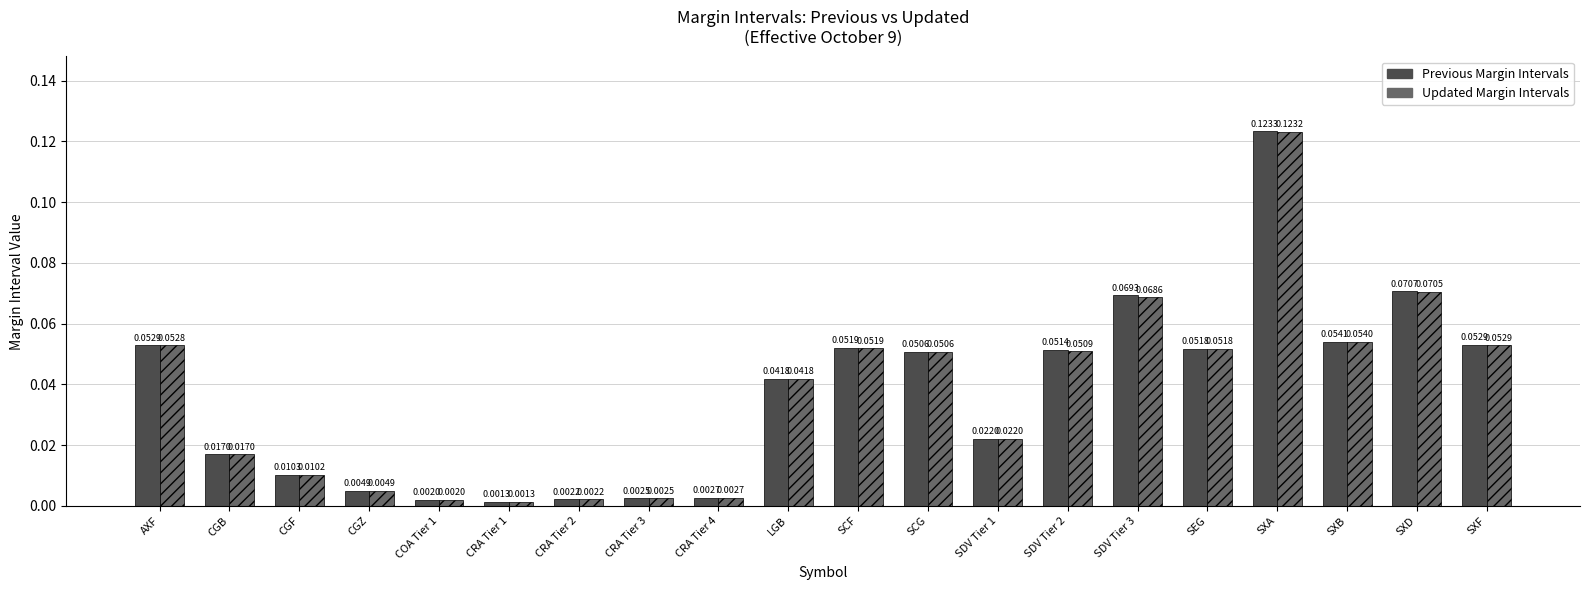

Which category has the highest value in the Updated Margin Intervals series?

SXA